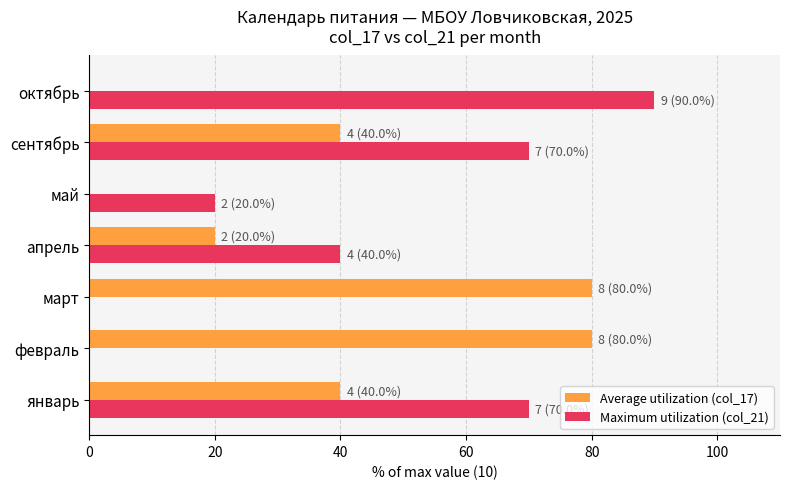

Which category has the highest value across all series?

октябрь